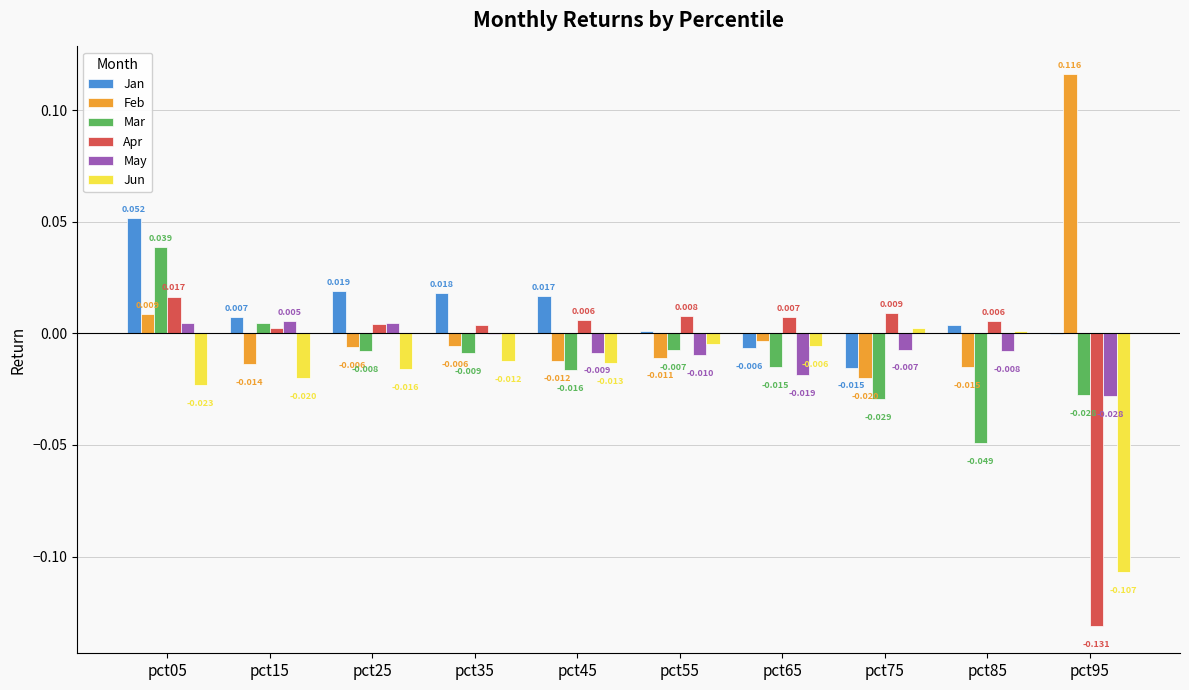

Which series has the largest total across all categories?

Jan